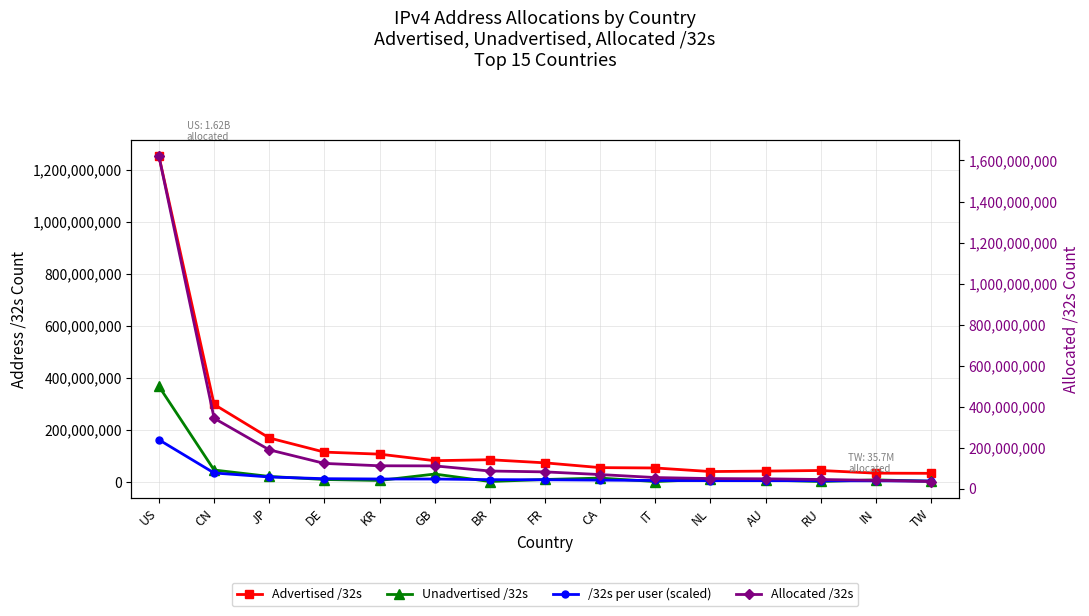

Which category has the highest value in the Advertised /32s series?

US